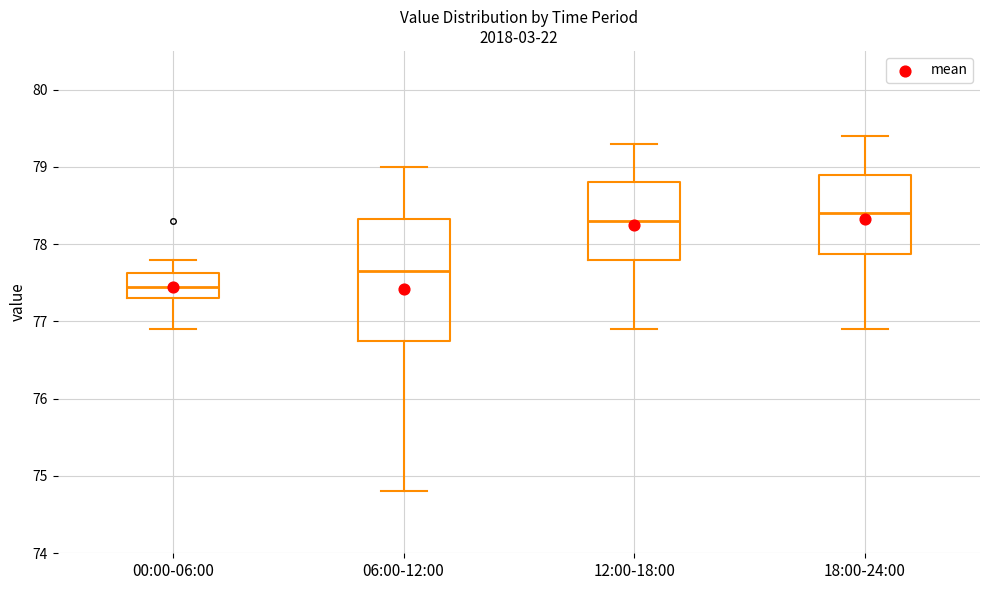

Which box is the tallest, from its lower edge to its upper edge?

06:00-12:00